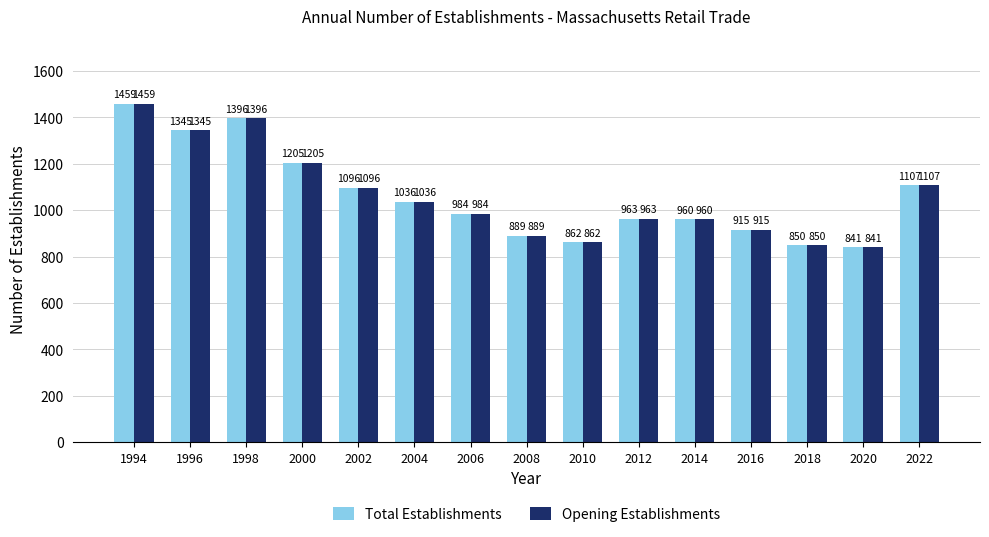

Read the Opening Establishments value at 1998, to the nearest 50.

1400